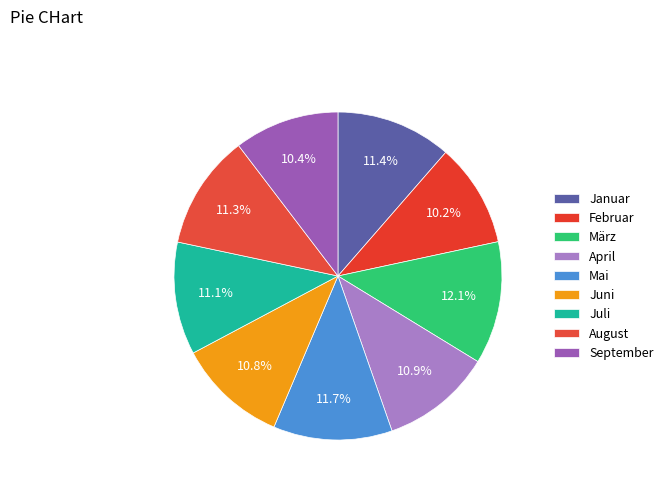

To the nearest percent, what portion does Juli represent?

11%